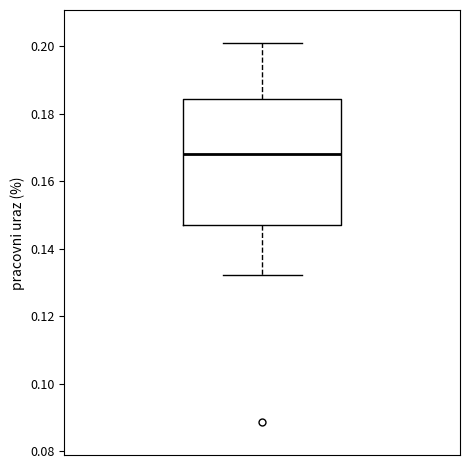

Read this box plot against the y-axis: the position of the median line, the range covered by the box, and the ends of both whiskers. The values are not printed on the chart, so give them approximately, as read against the axis.

median 0.168, box 0.146 to 0.184, whiskers 0.132 to 0.200